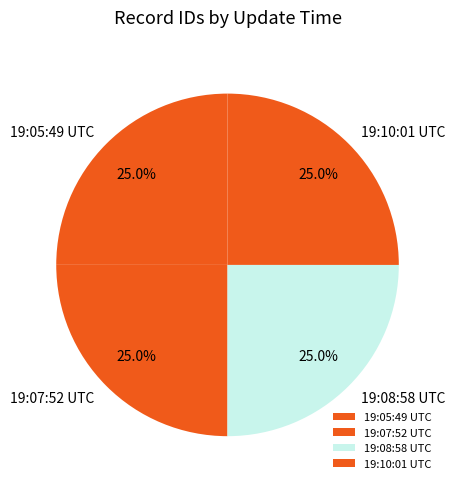

What portion of the pie excludes 19:10:01 UTC?

75.0%